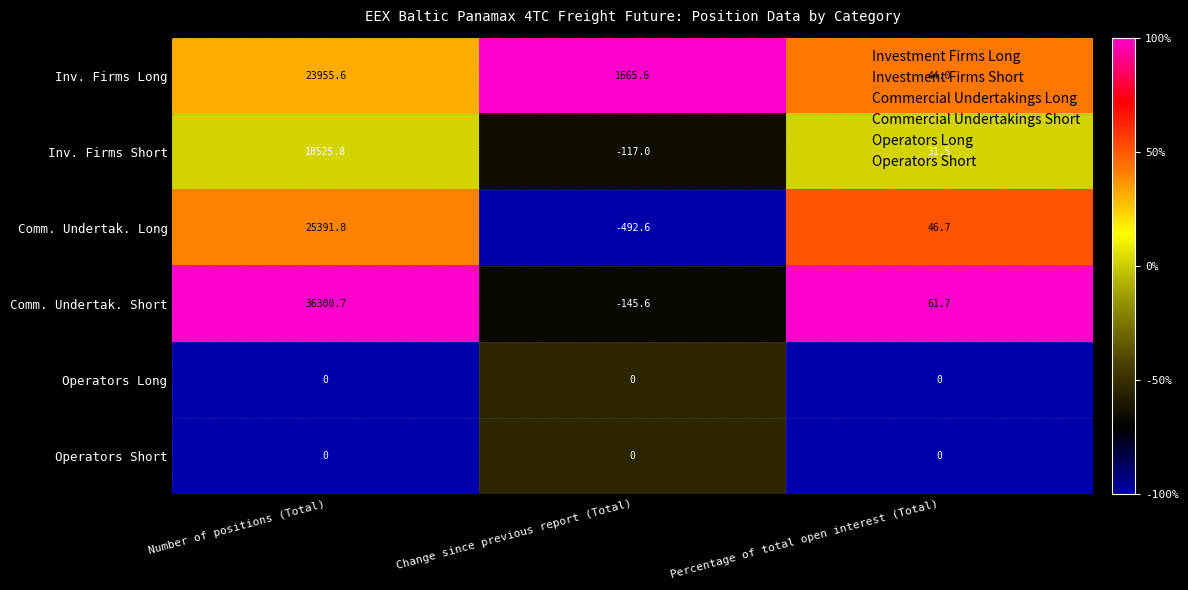

What is the average value of the Comm. Undertak. Short series?

12072.3